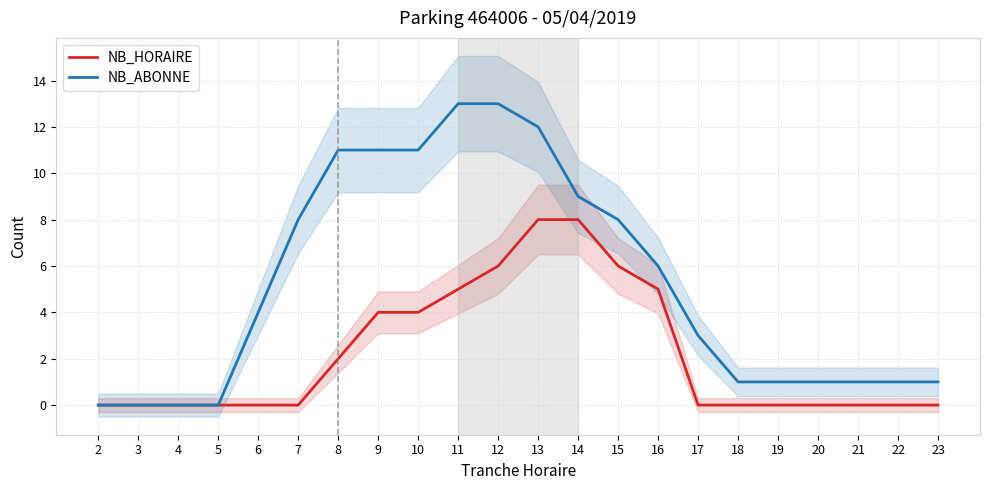

Which has a higher value, 7 or 19?

7